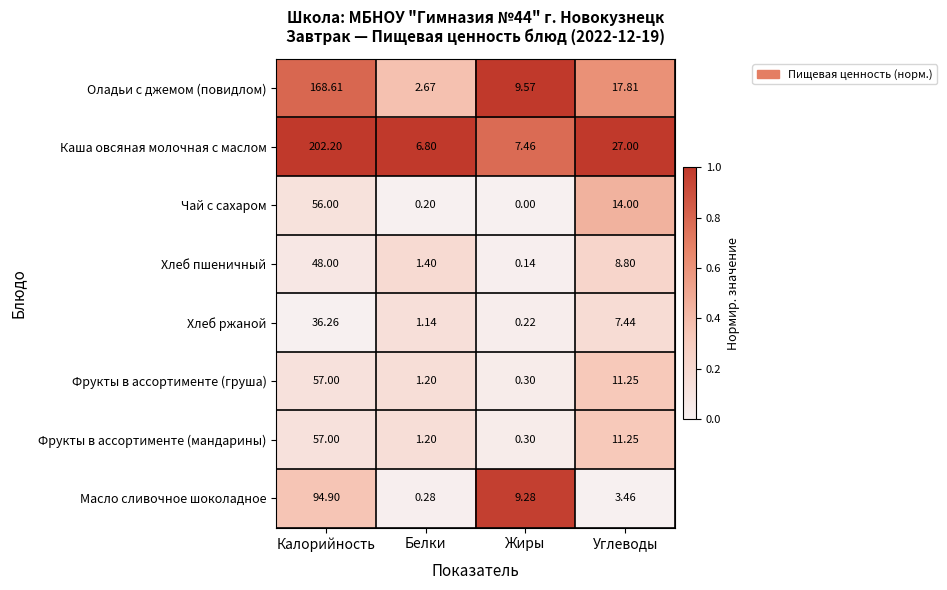

Which label corresponds to the largest value in the chart?

Калорийность